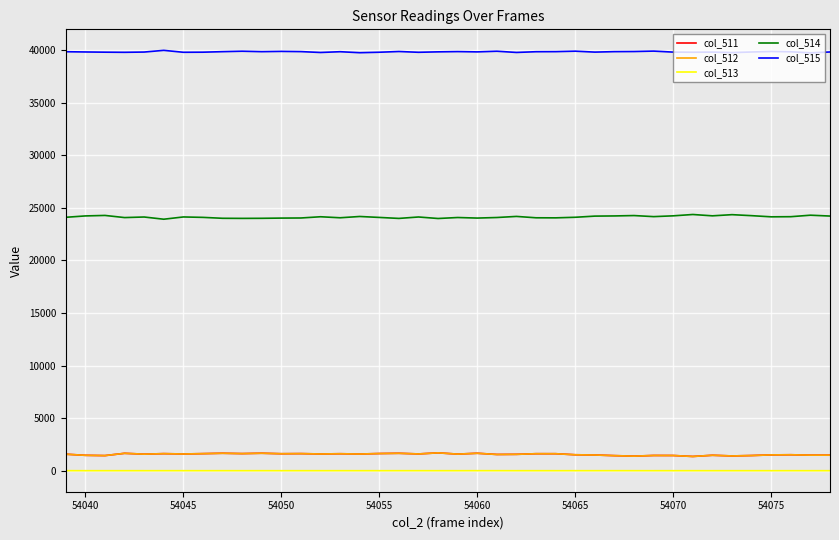

What is the lowest value of the col_514 series?

23924